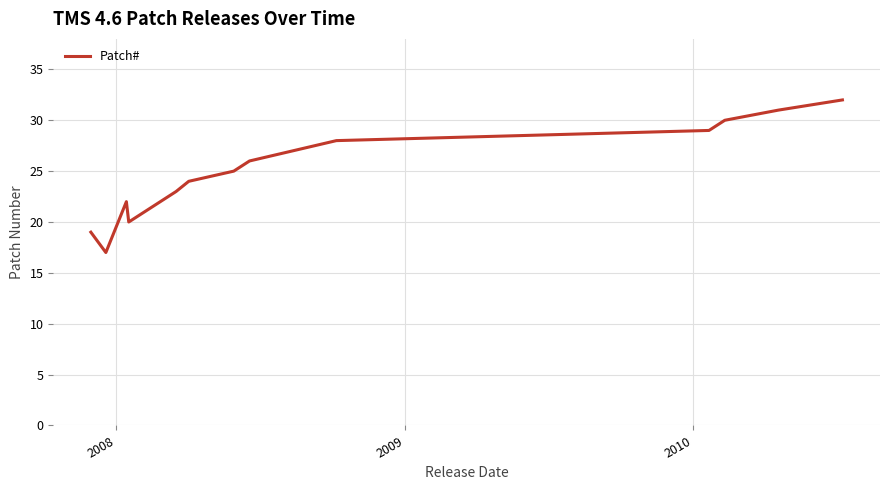

Does the chart display data point markers on the line(s)?

No